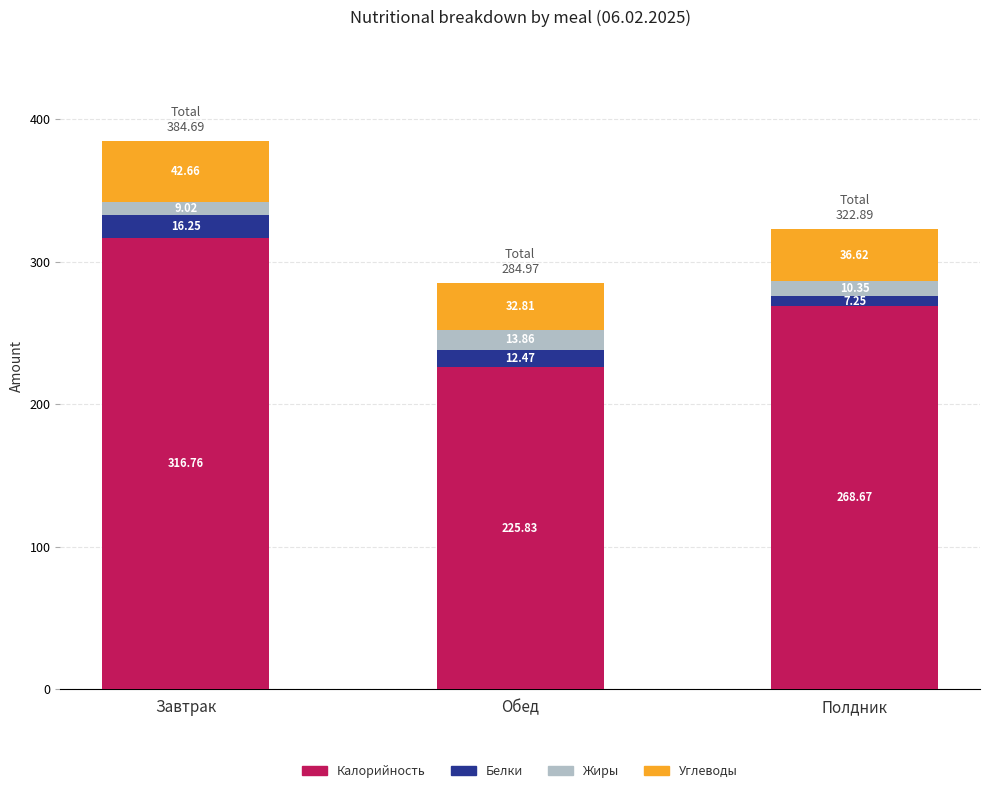

How many categories are shown in the chart?

3